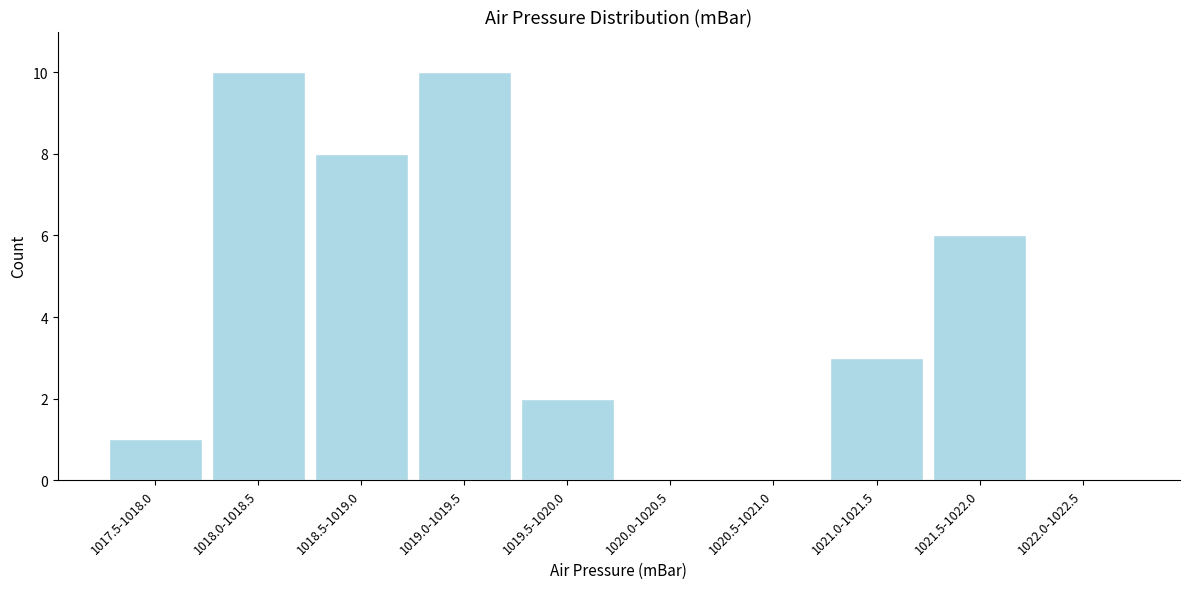

Reading right to left, transcribe all the data shown in this chart.

1022.0-1022.5=0	1021.5-1022.0=6	1021.0-1021.5=3	1020.5-1021.0=0	1020.0-1020.5=0	1019.5-1020.0=2	1019.0-1019.5=10	1018.5-1019.0=8	1018.0-1018.5=10	1017.5-1018.0=1